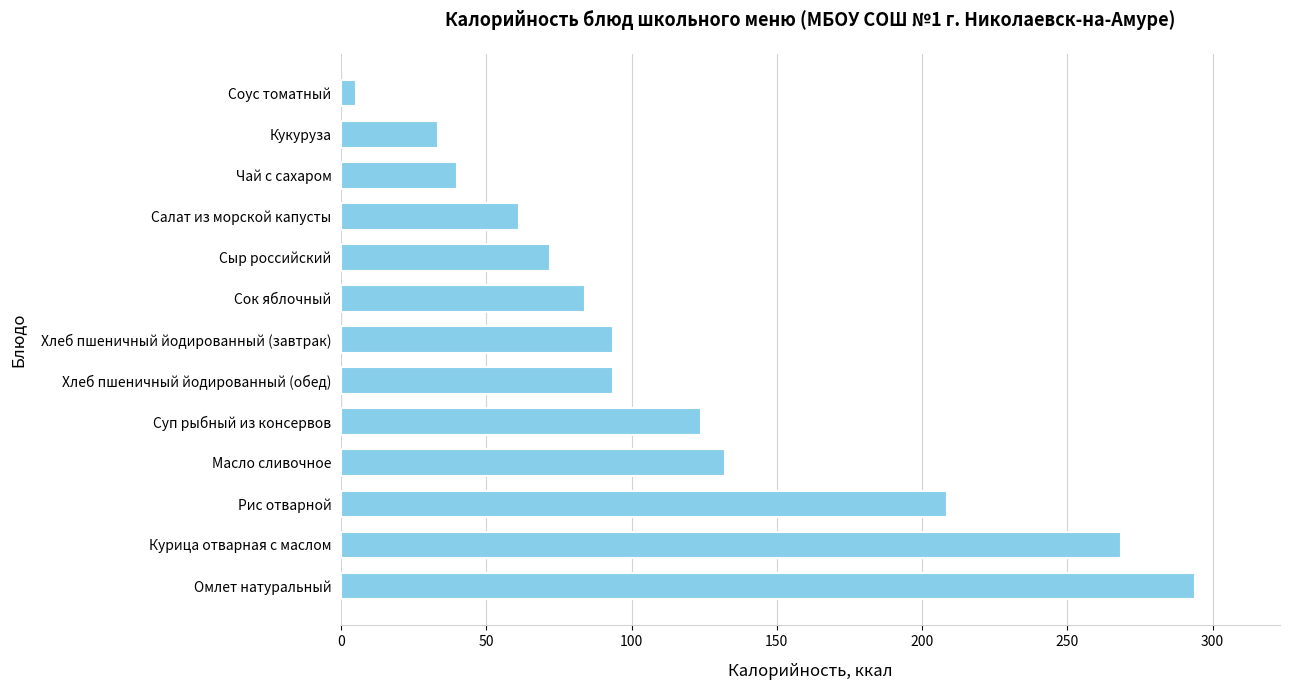

Between Хлеб пшеничный йодированный (обед) and Кукуруза, which is larger?

Хлеб пшеничный йодированный (обед)